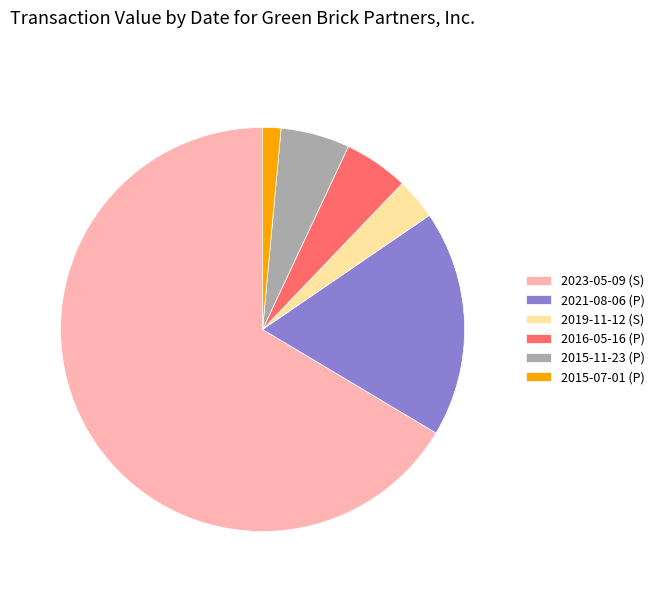

Combined, do 2015-11-23 (P) and 2015-07-01 (P) account for over 50%?

No